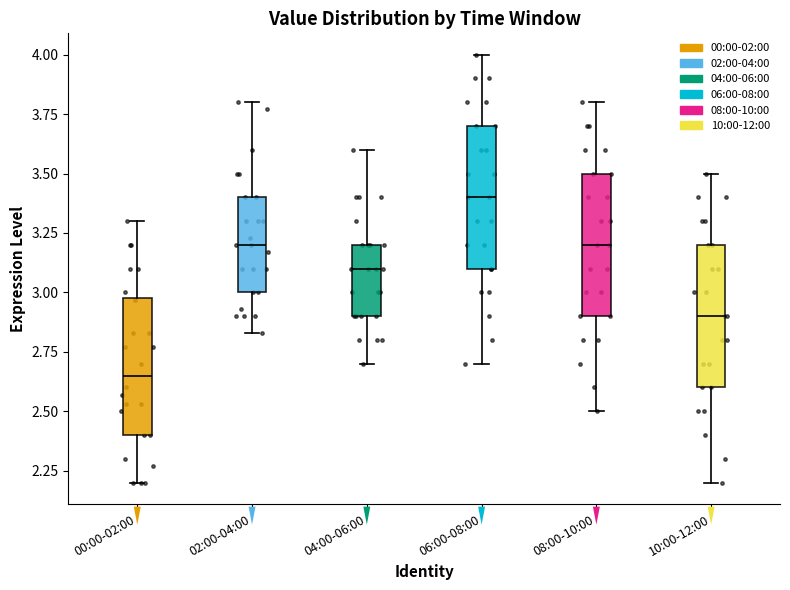

Where does the upper whisker of the box for 00:00-02:00 end on the y-axis? The values are not printed on the chart, so give them approximately, as read against the axis.

3.30